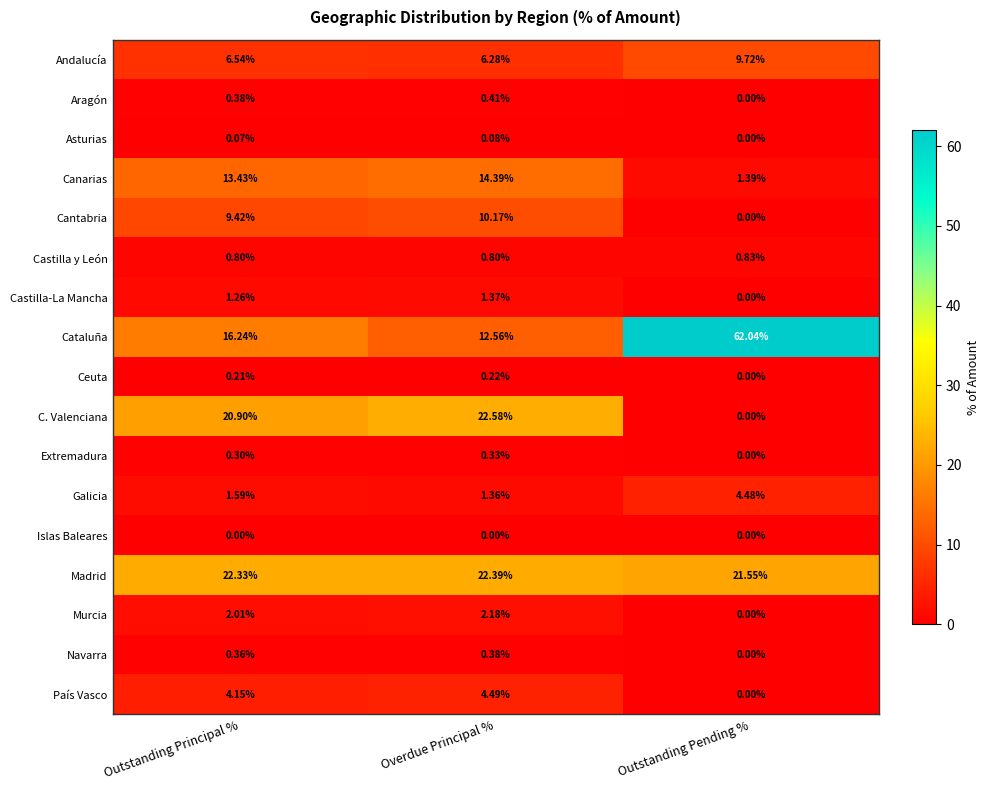

At which label does Cantabria reach its peak?

Overdue Principal %